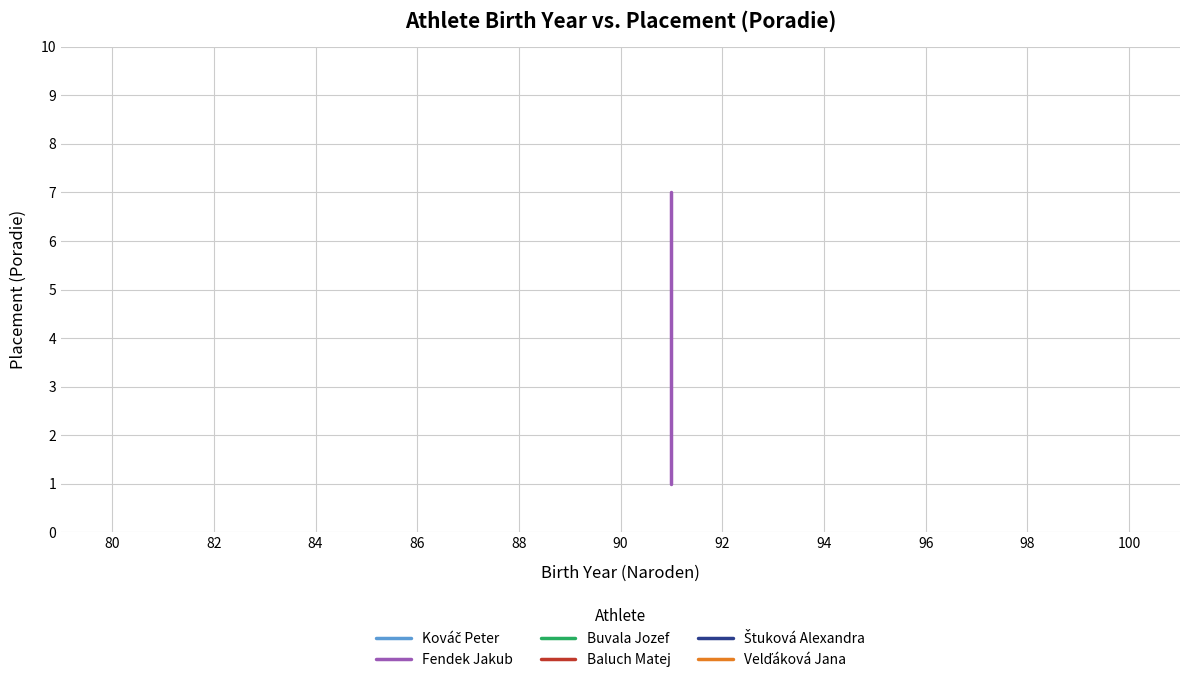

What is the value of the Baluch Matej point at the 1st from the left?

1